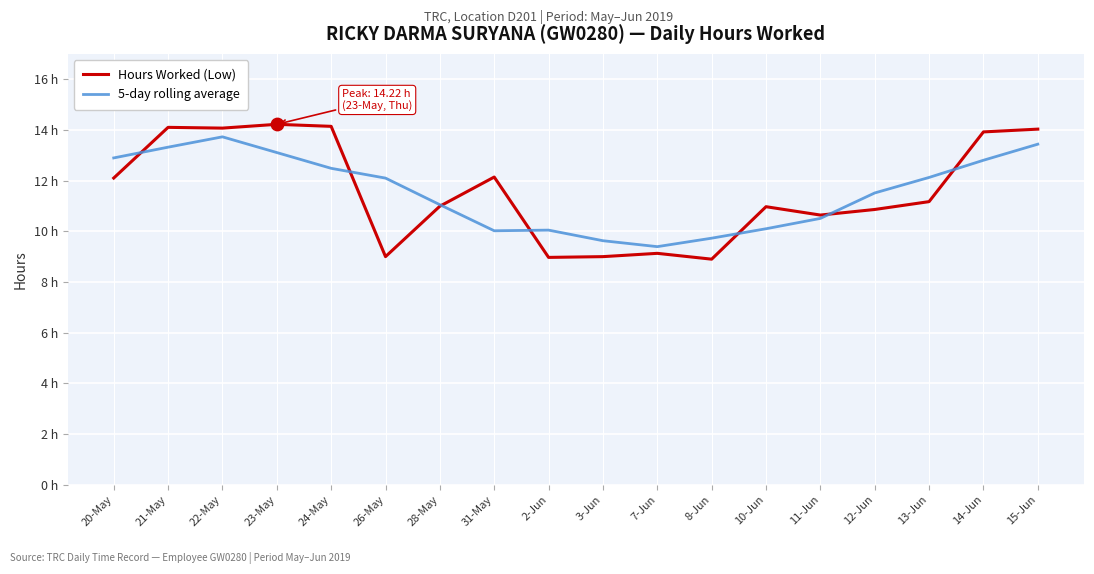

At which category is the sum across all series the highest?

22-May